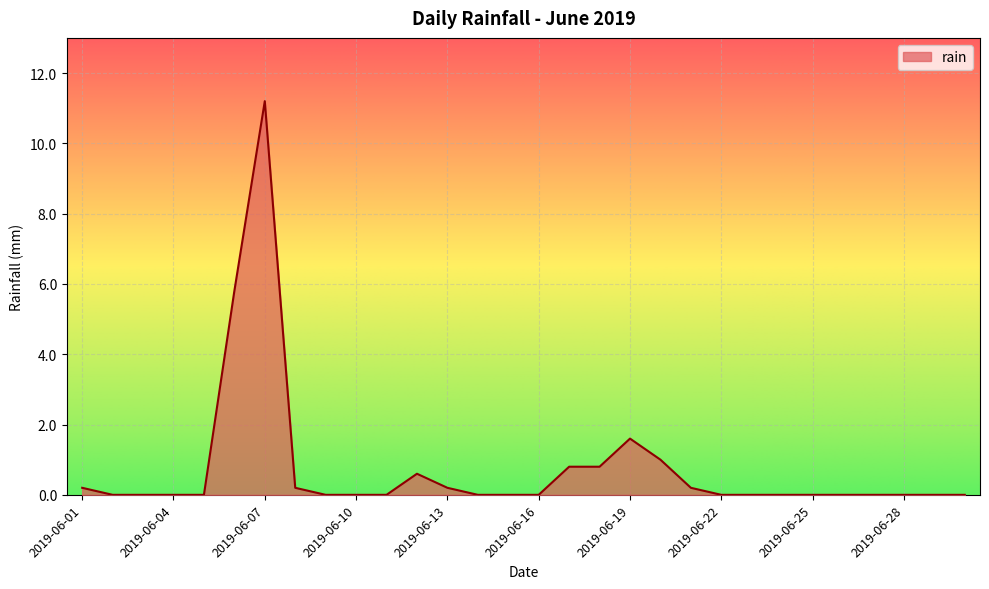

What is the greatest value displayed?

11.2